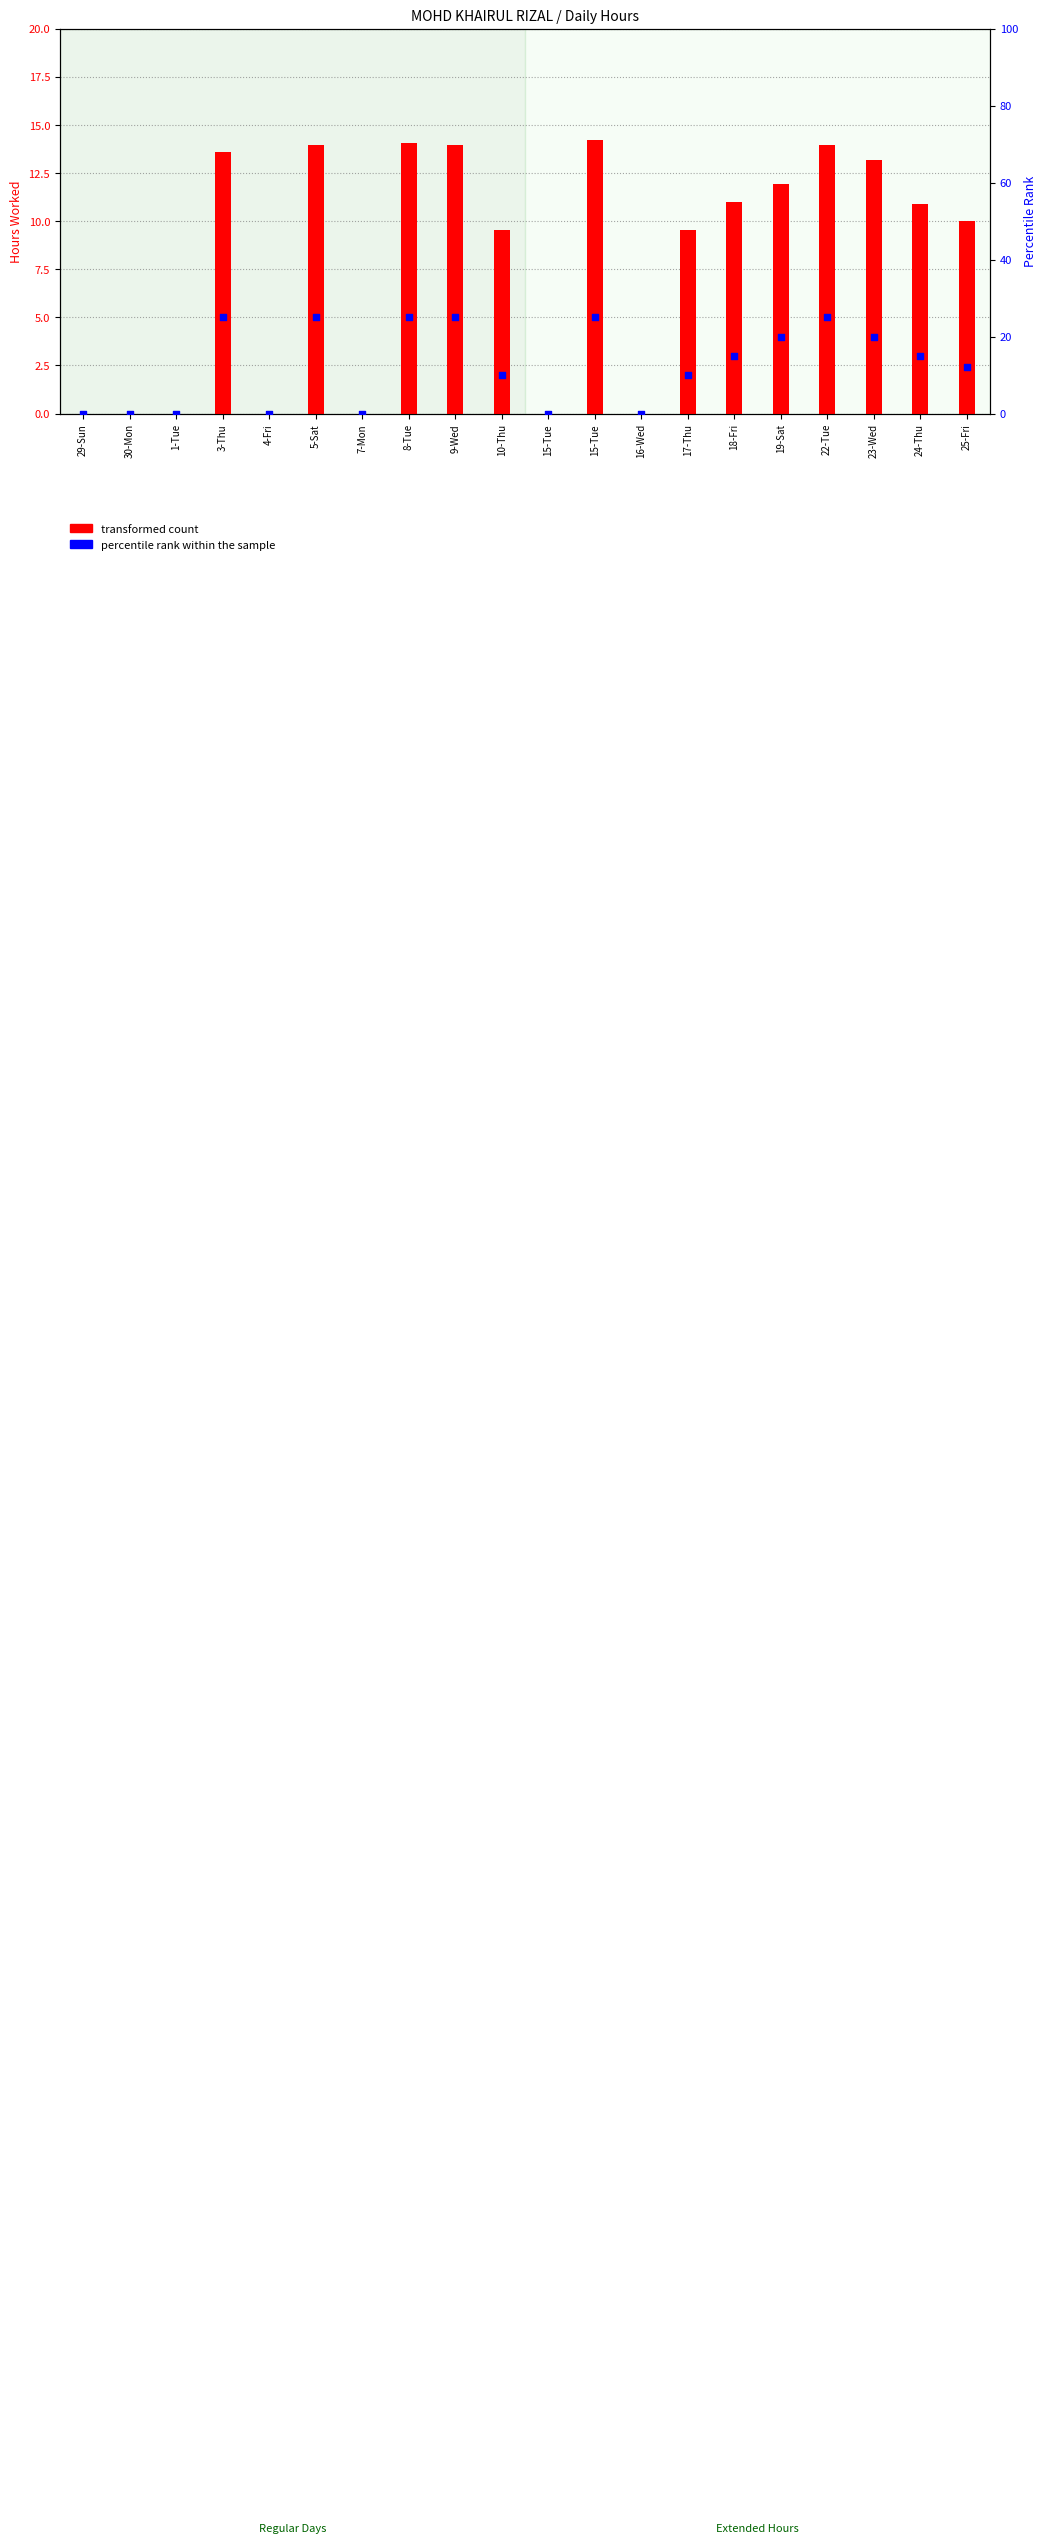

Which series has the widest spread of Y values?

percentile rank within the sample